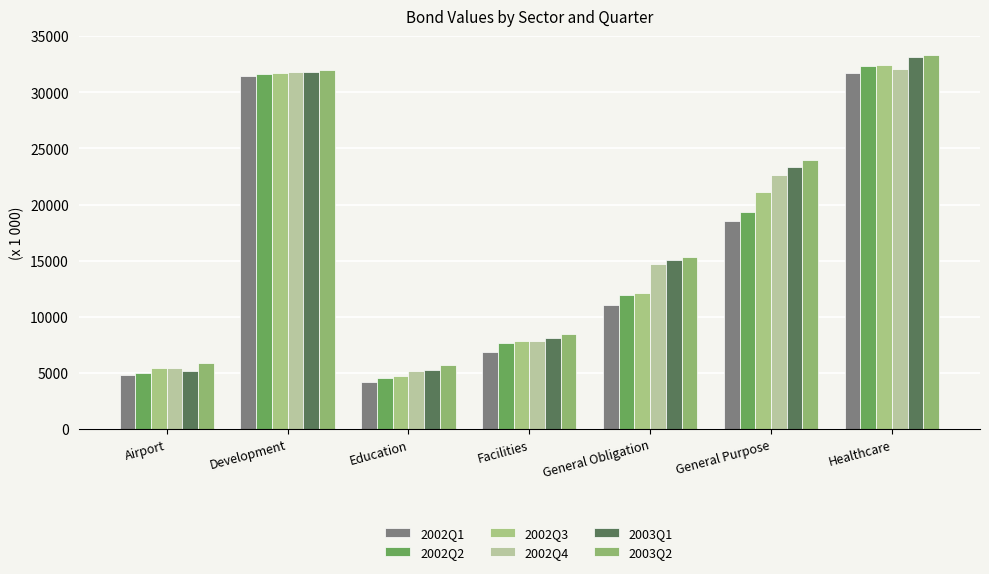

Is it true that 2002Q2 equals 4522.7 at Education?

True